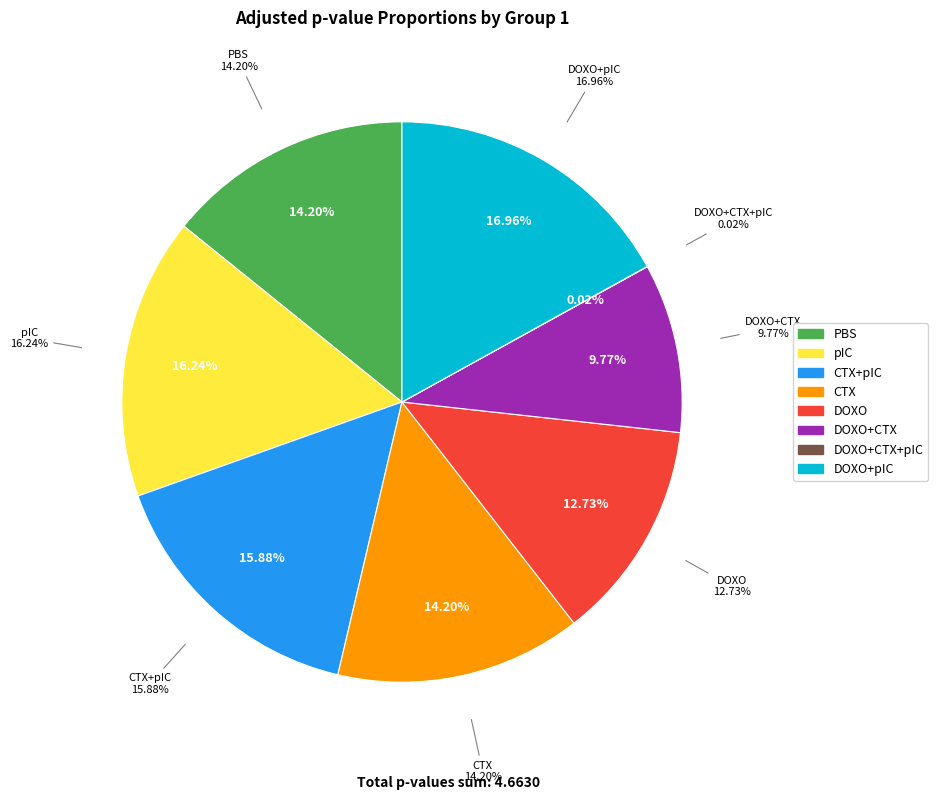

How many slices are in this pie chart?

8